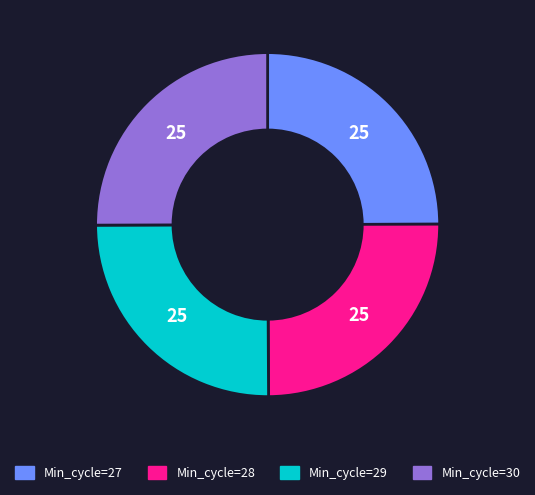

How many slices are in this pie chart?

4